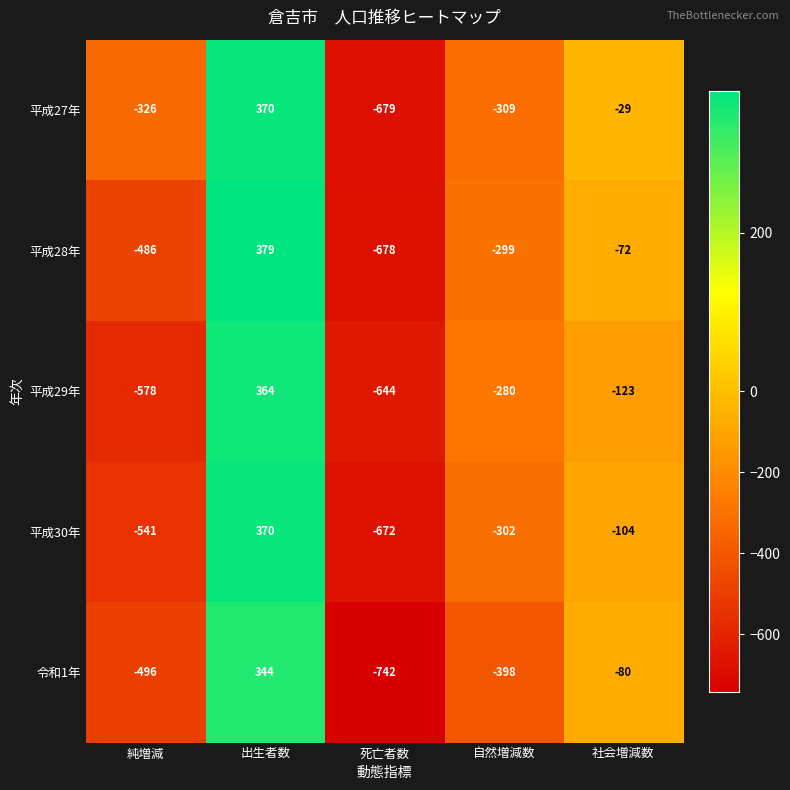

Where does the 令和1年 series first go above -398?

出生者数